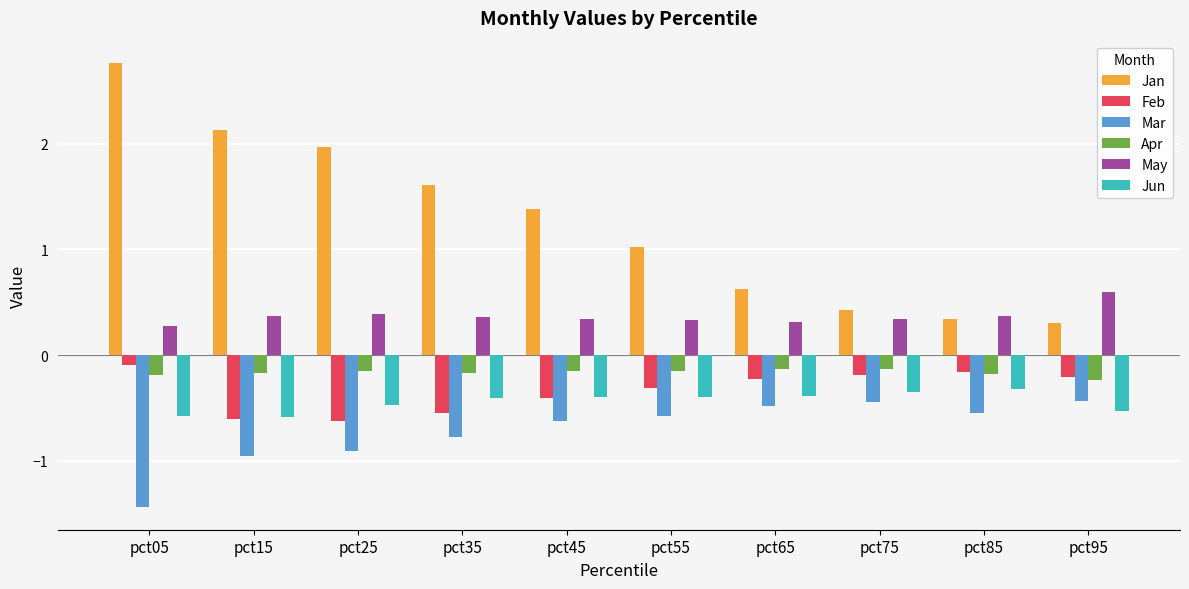

What is the difference between the maximum and second lowest values in the Mar series?

0.5